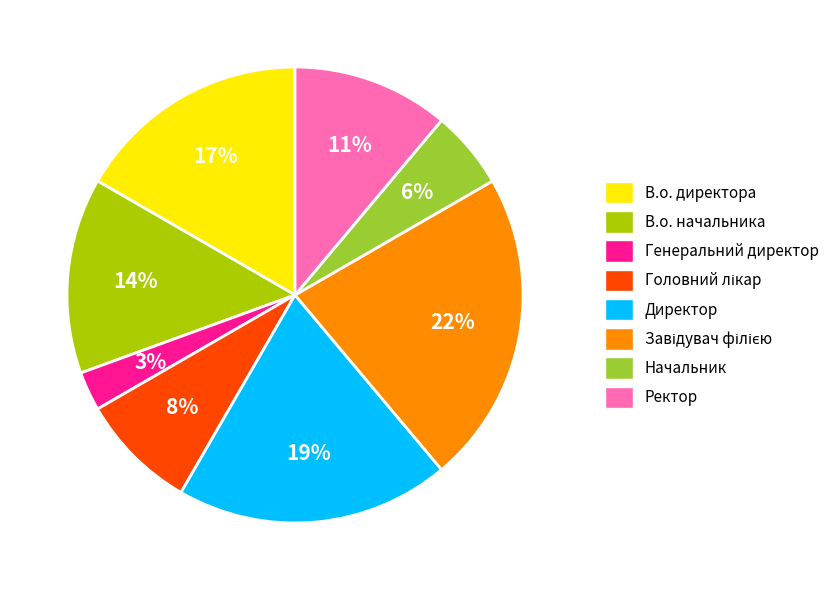

Is Директор the majority of the pie?

No